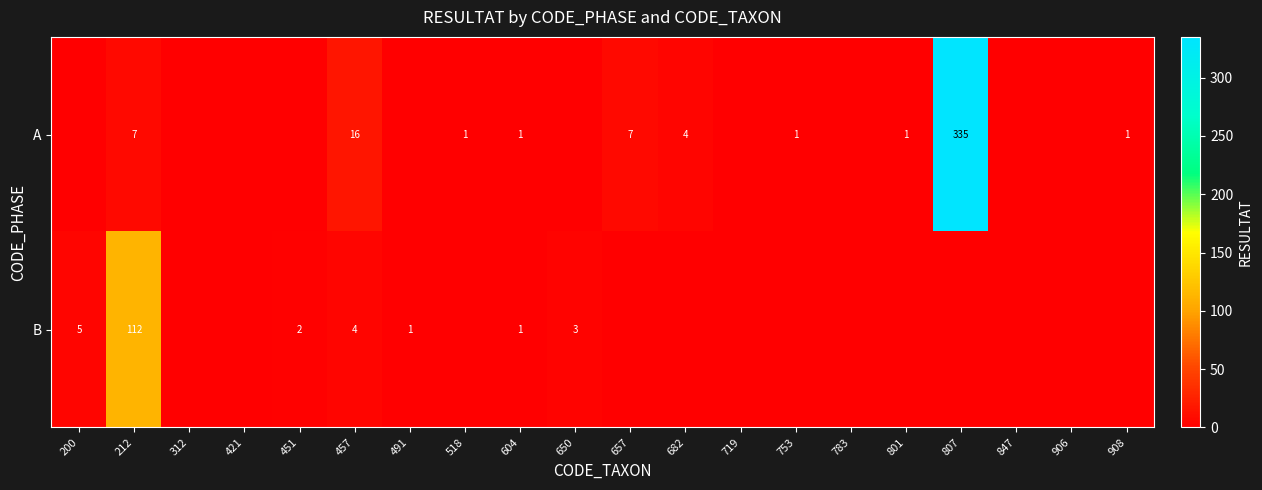

The A series shows 7 at 212. True or false?

True